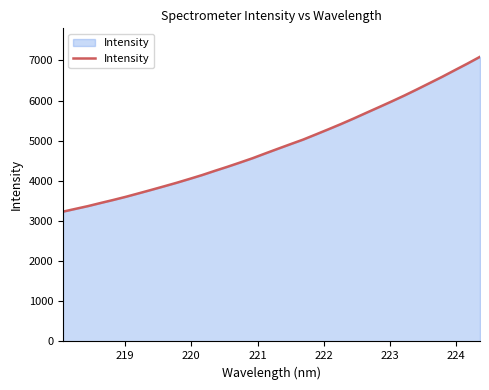

What is the greatest value displayed?

7090.0